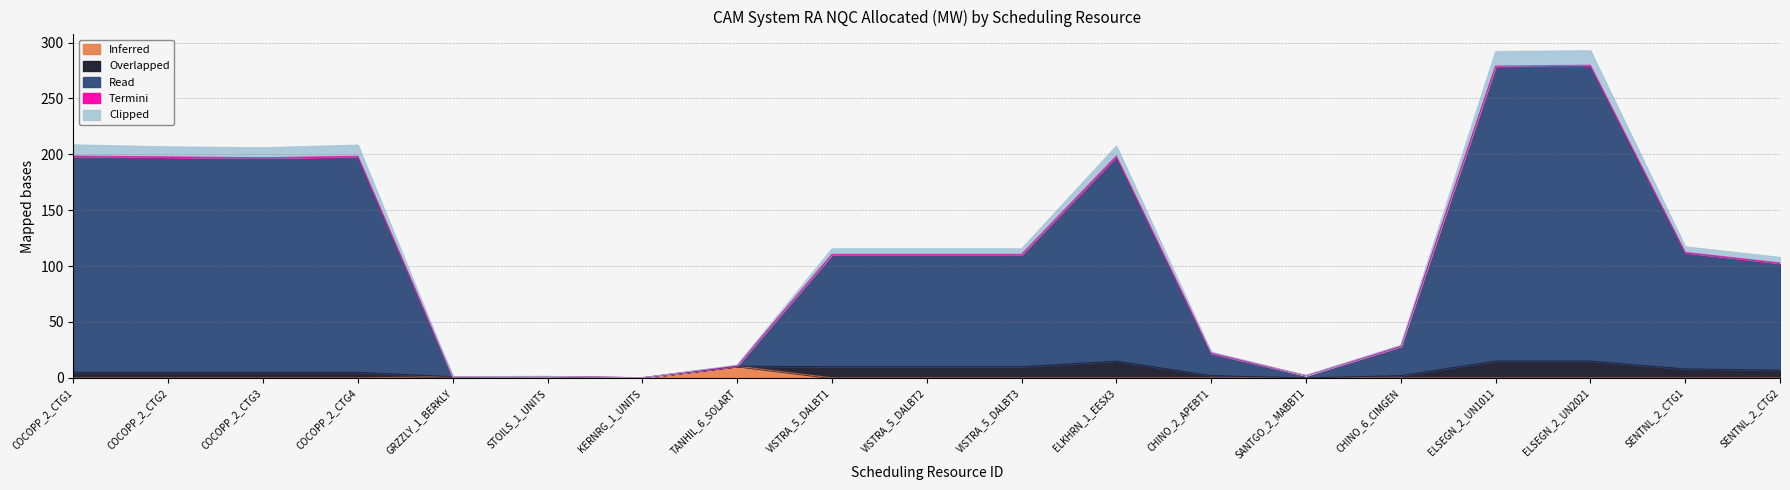

At which category does Inferred reach its first local peak?

STOILS_1_UNITS